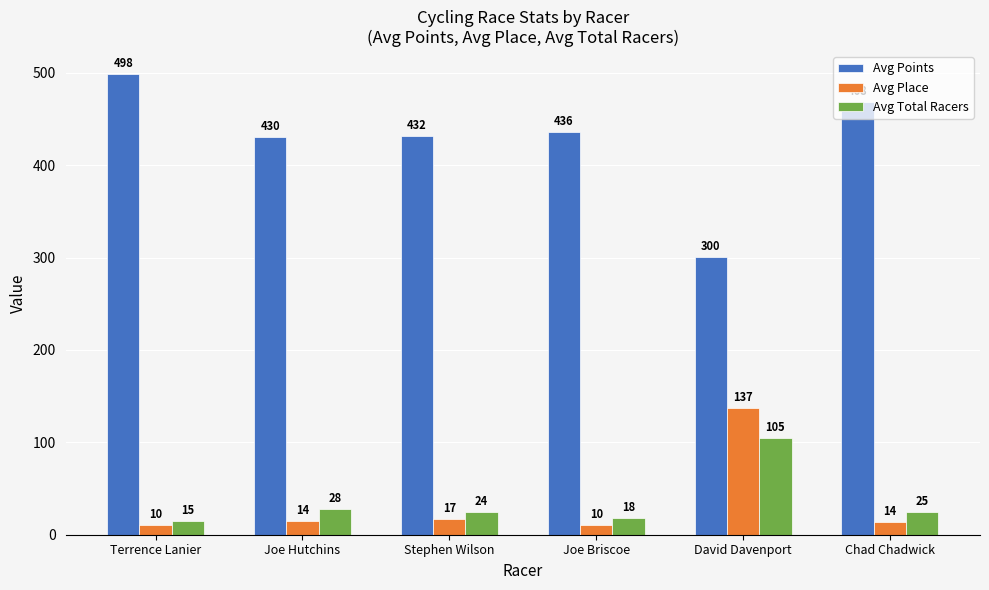

Where is Avg Place nearest to the value 73?

Stephen Wilson